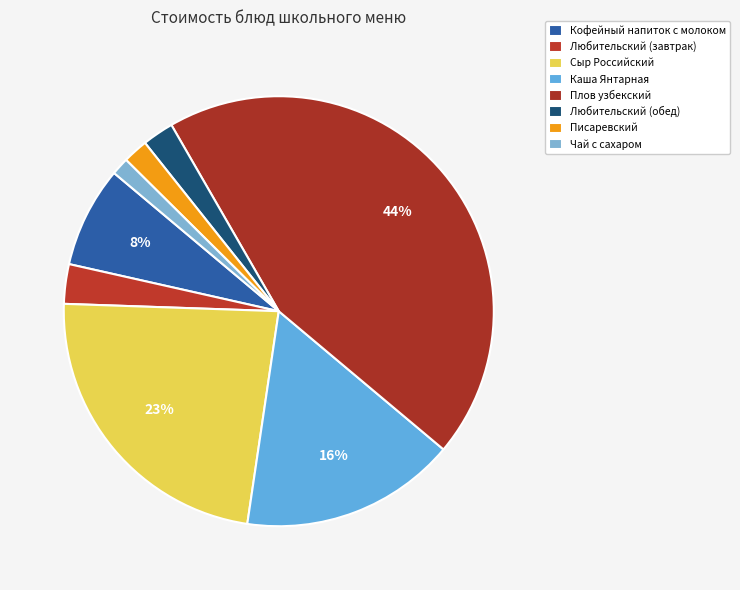

Count the number of slices in the pie.

8